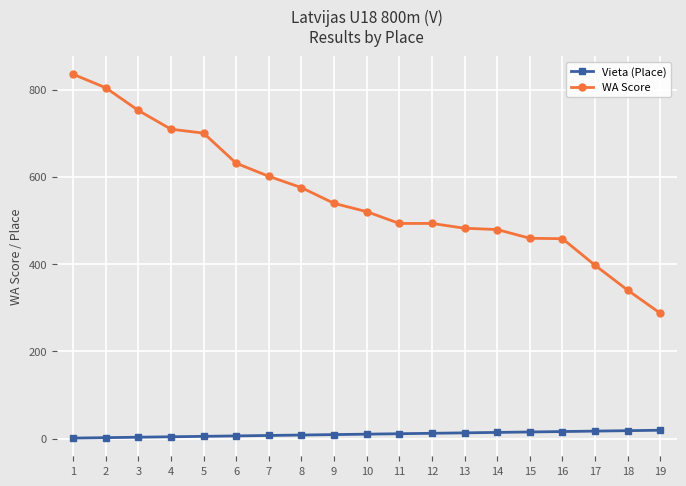

Is the value of WA Score at 16 greater than the value of Vieta (Place) at 3?

Yes